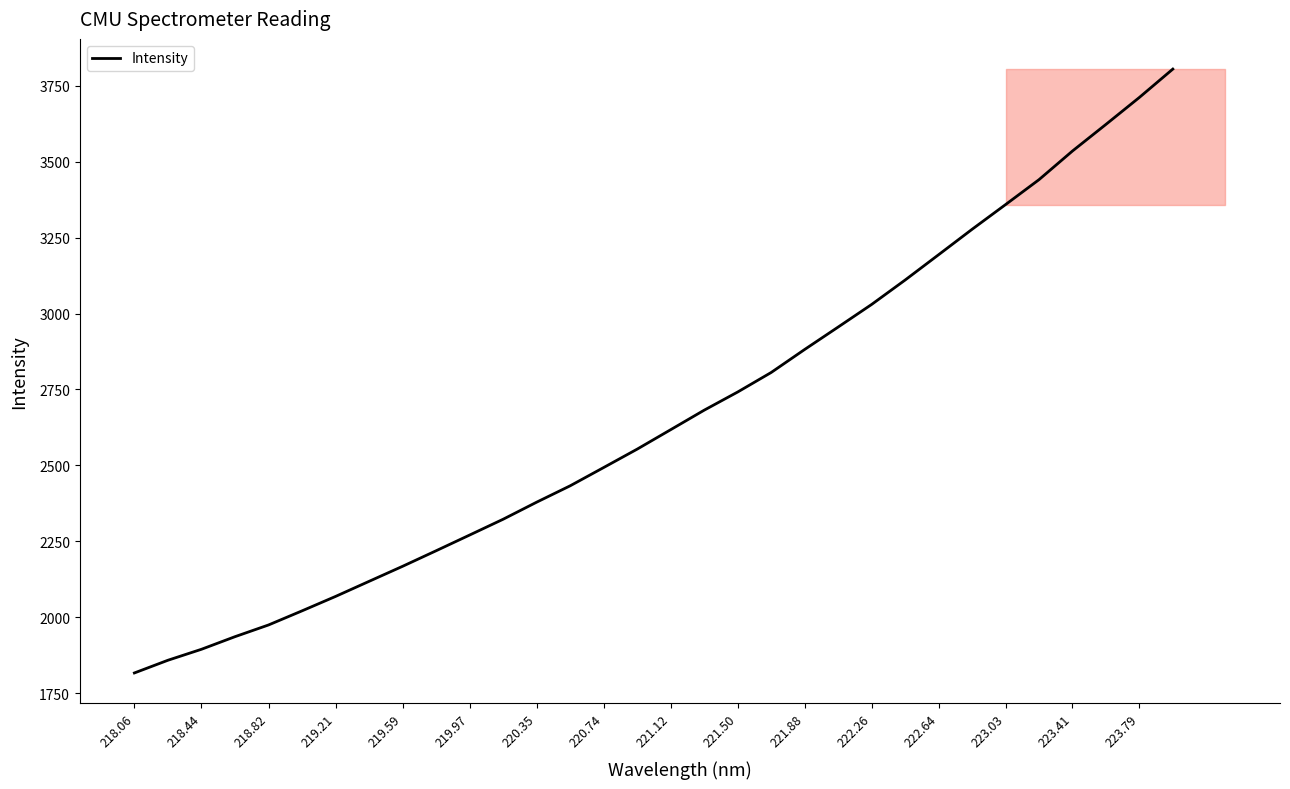

What is the smallest value displayed?

1816.1